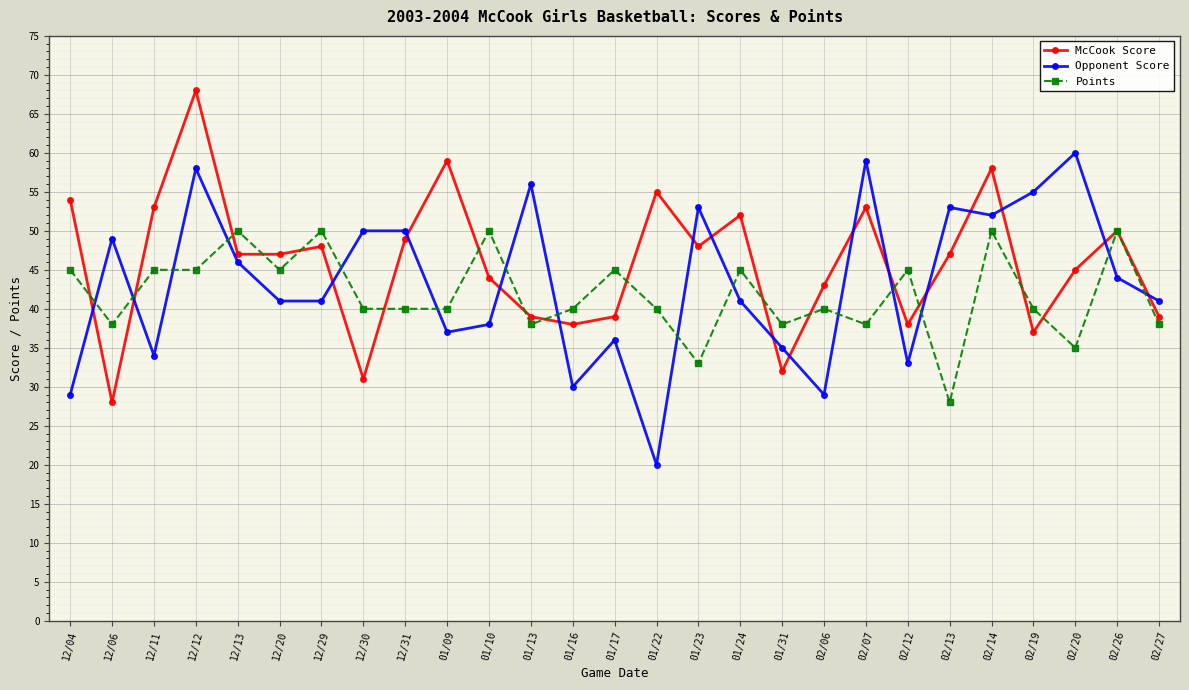

Is it true that Opponent Score equals 36 at 01/17?

True